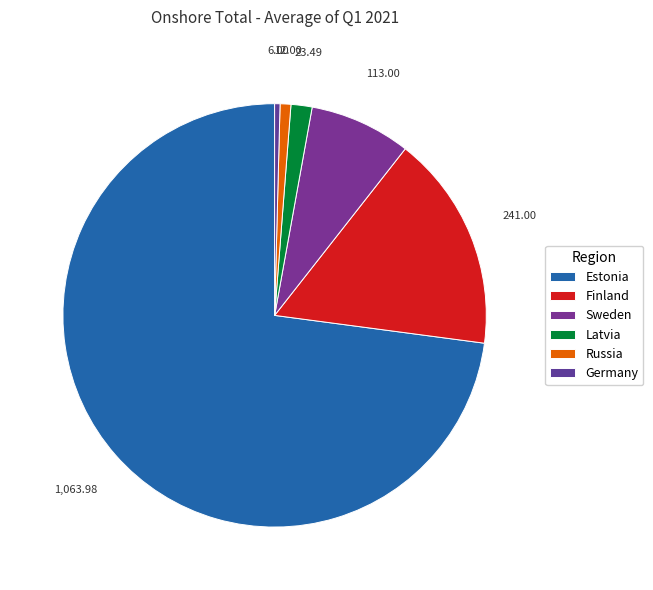

To the nearest percent, what is the difference between the Finland and Germany slice percentages?

16%